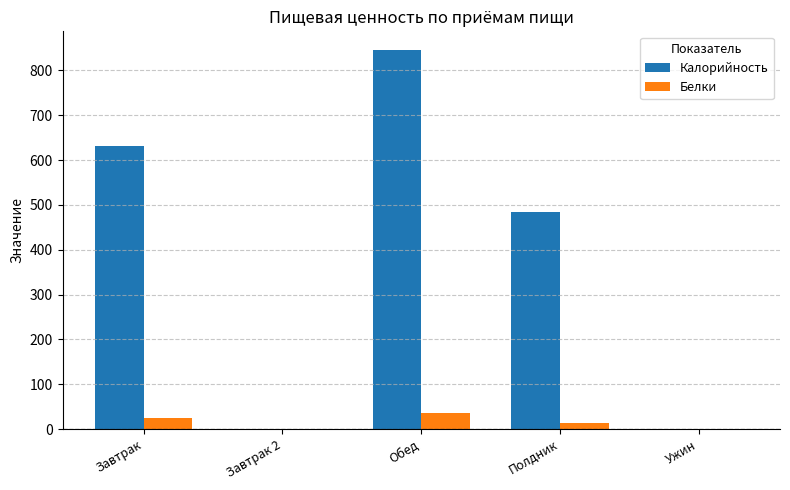

Is the value of Белки at Обед greater than the value of Калорийность at Полдник?

No